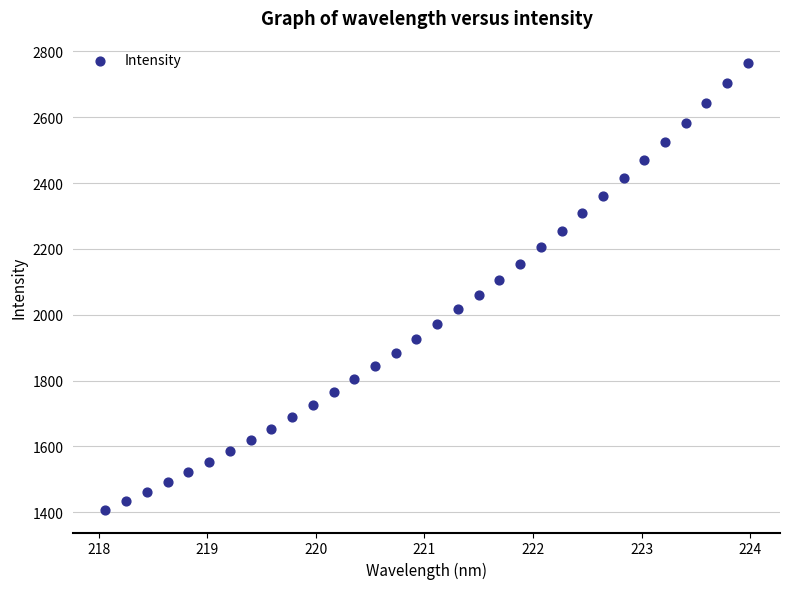

What is the range of Y values (max minus min)?

1358.5